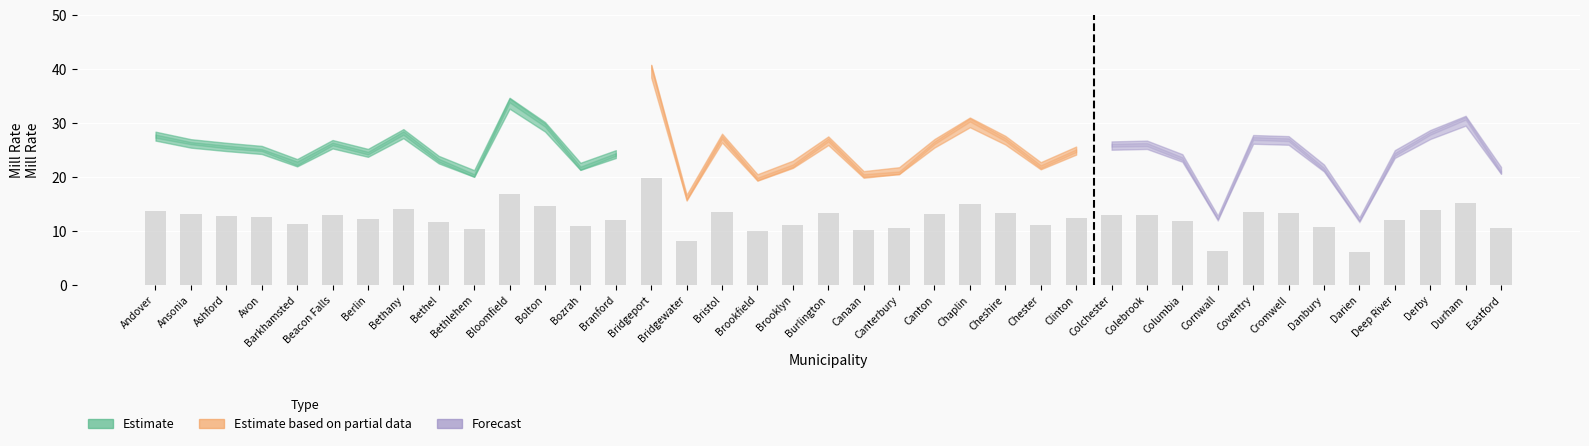

Which has a higher value, Bozrah or Derby?

Derby